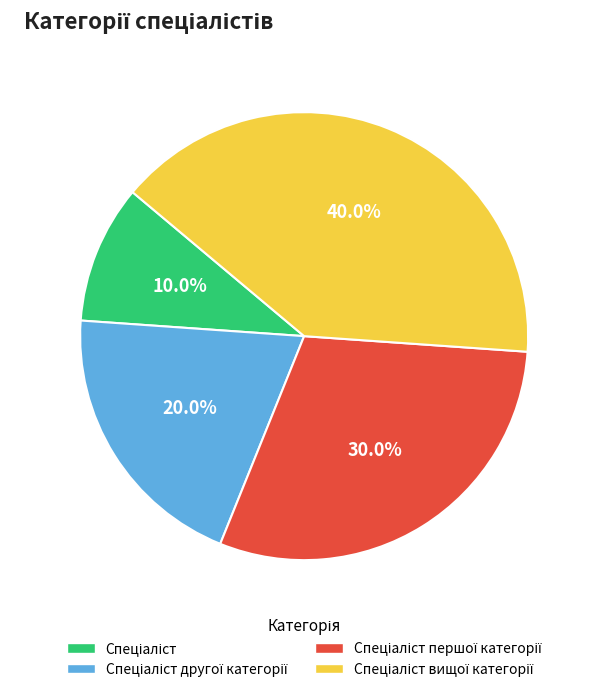

Is there any slice that represents more than half of the pie?

No